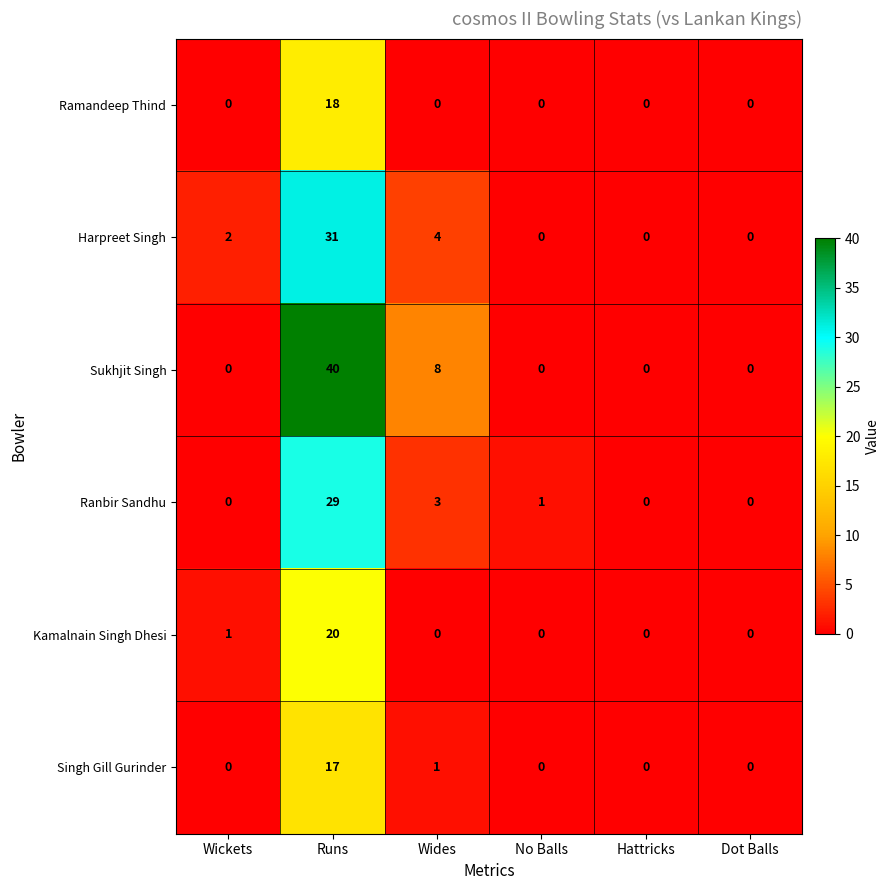

What is the difference between the maximum and minimum values in the Kamalnain Singh Dhesi series?

20